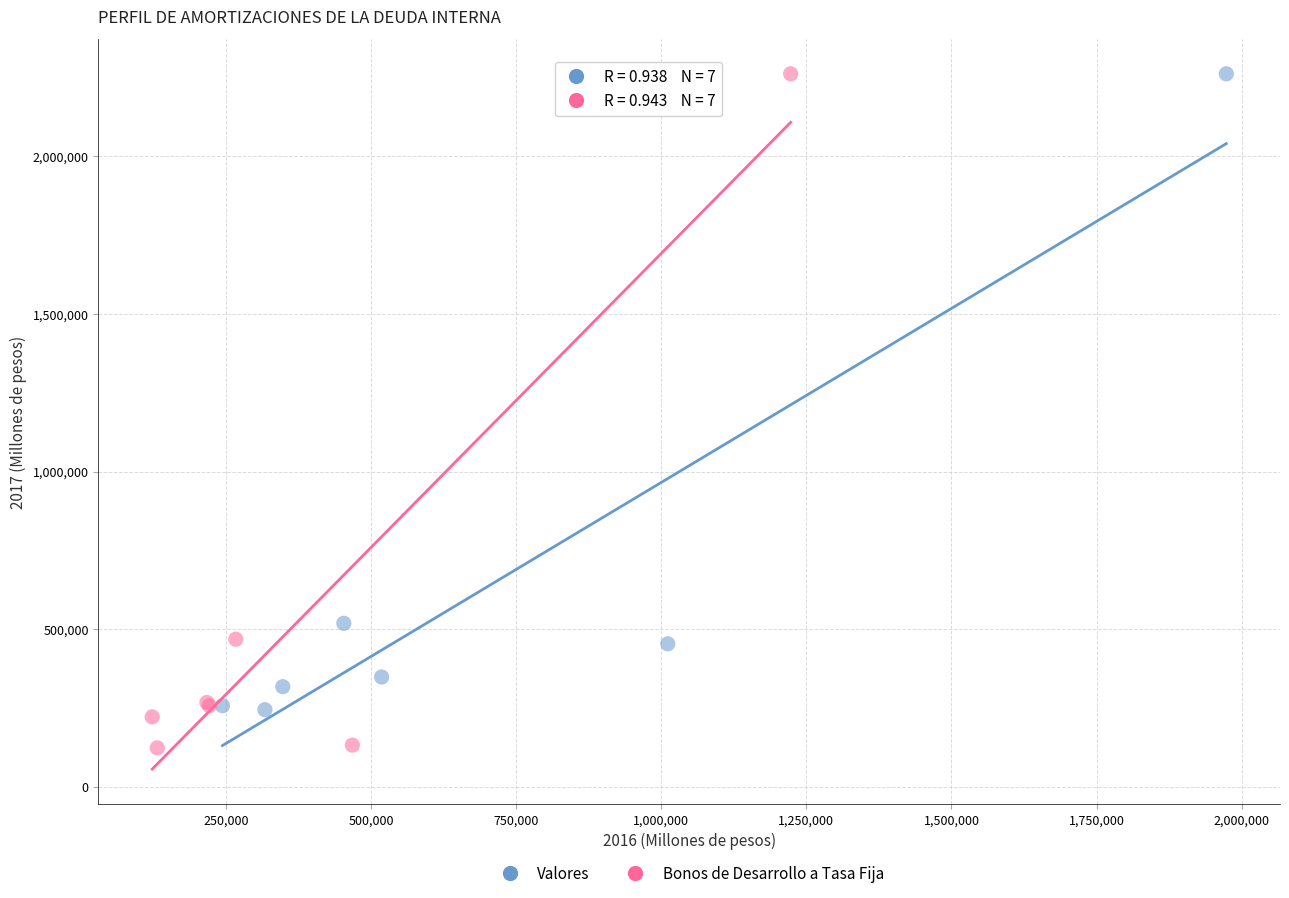

Which series contains the lowest Y value?

Bonos de Desarrollo a Tasa Fija